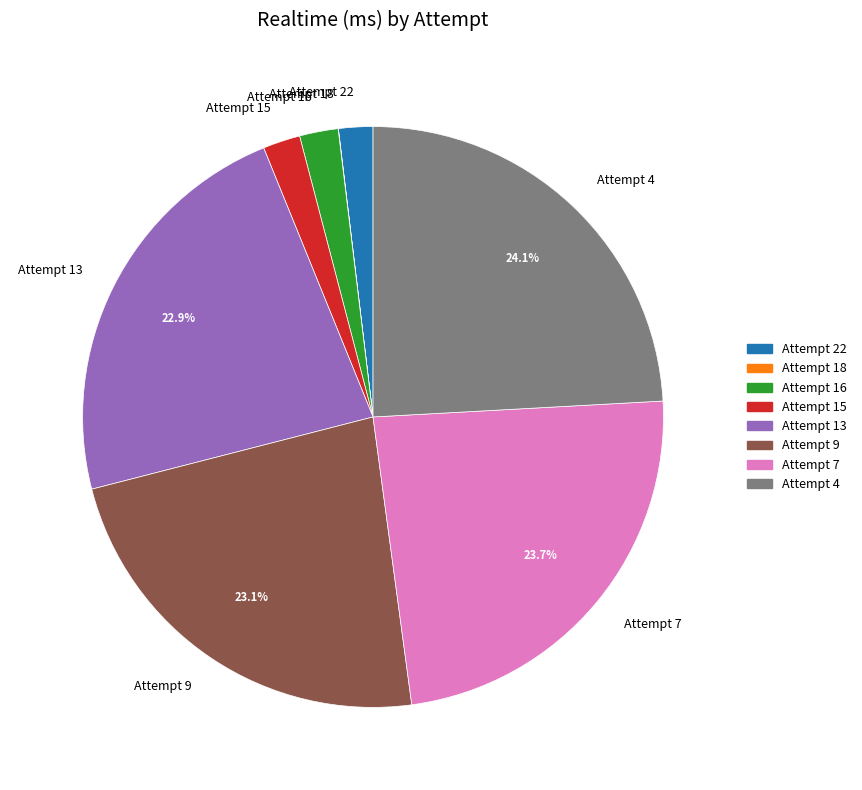

Does Attempt 22 represent more than half of the total?

No